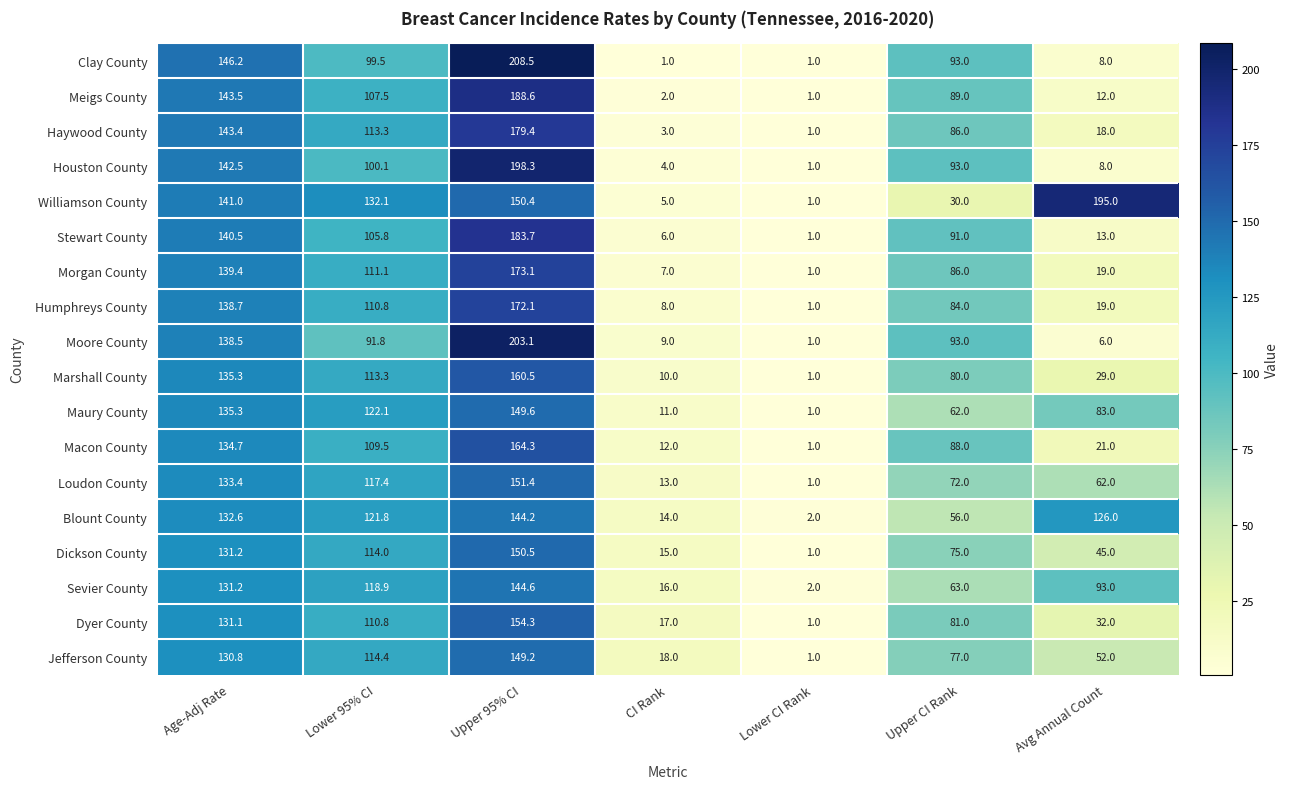

What is the sum of all Jefferson County values?

542.4